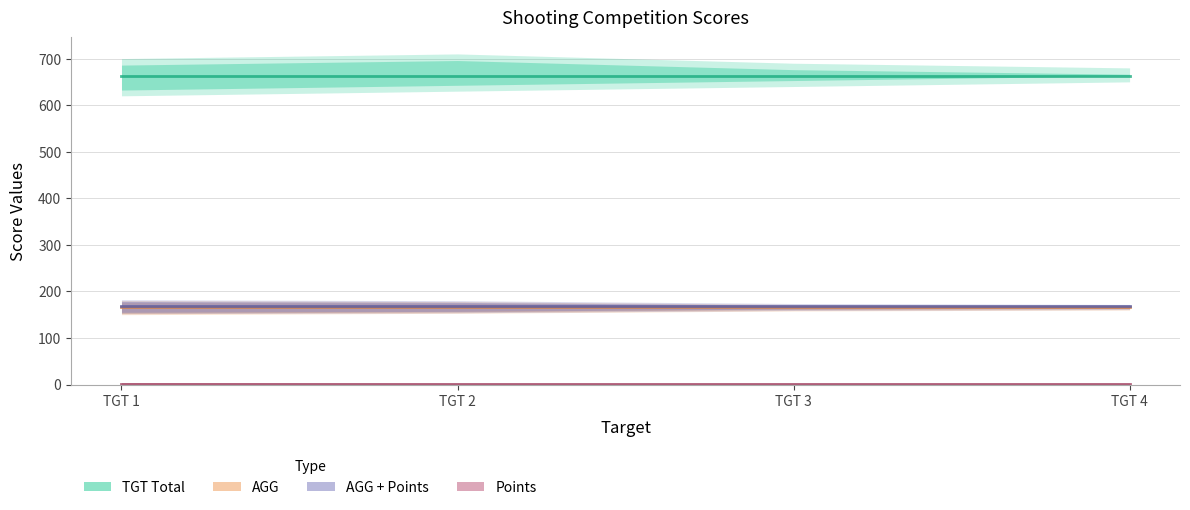

What is the value of the AGG point at the 3rd from the left?

165.8